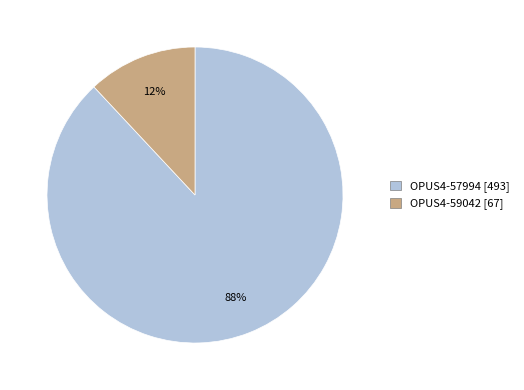

Is the sum of OPUS4-59042 and OPUS4-57994 greater than half?

Yes